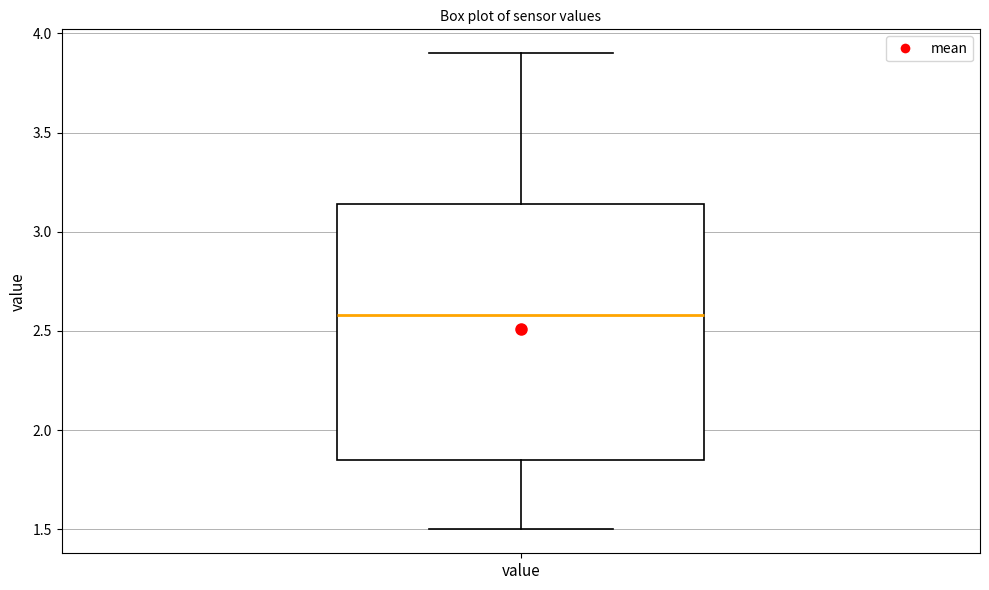

Where does the upper whisker of the box for value end on the y-axis? The values are not printed on the chart, so give them approximately, as read against the axis.

3.90